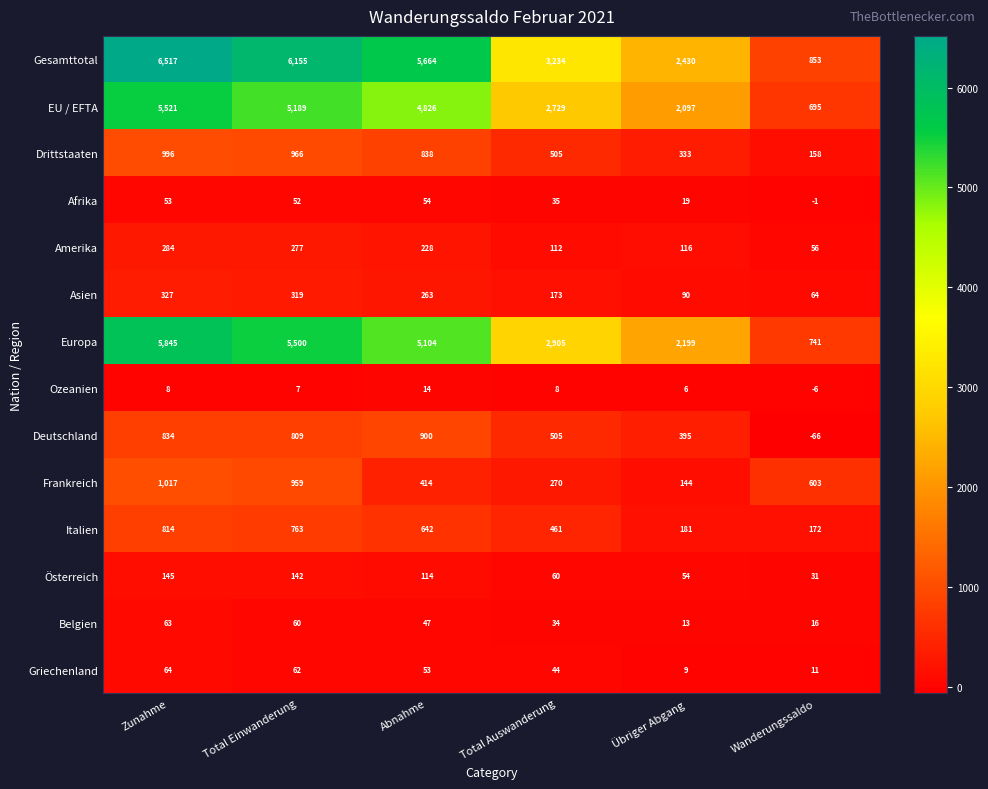

What is the smallest value displayed?

-66